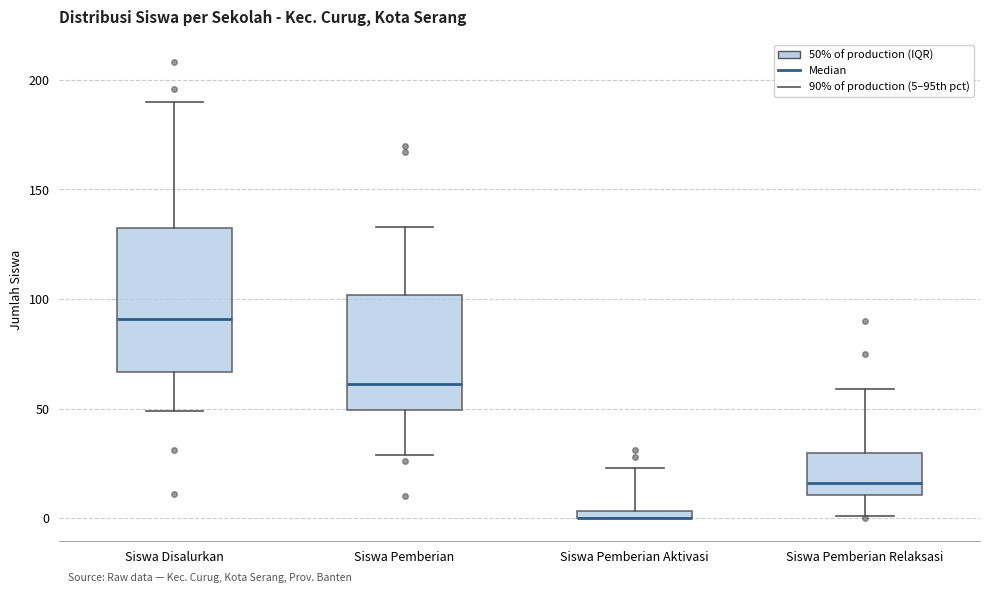

Which box is the tallest, from its lower edge to its upper edge?

Siswa Disalurkan